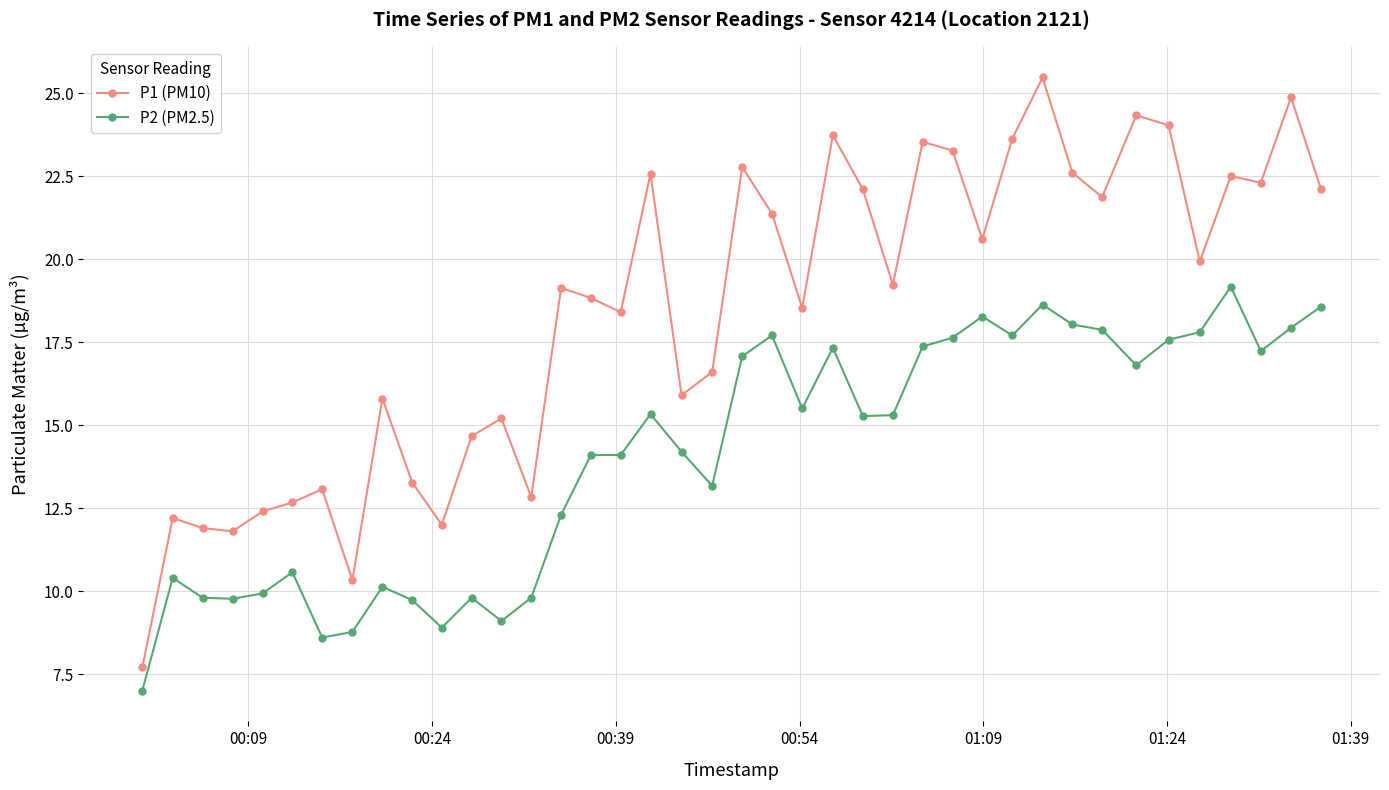

What is the lowest value of the P1 (PM10) series?

7.7